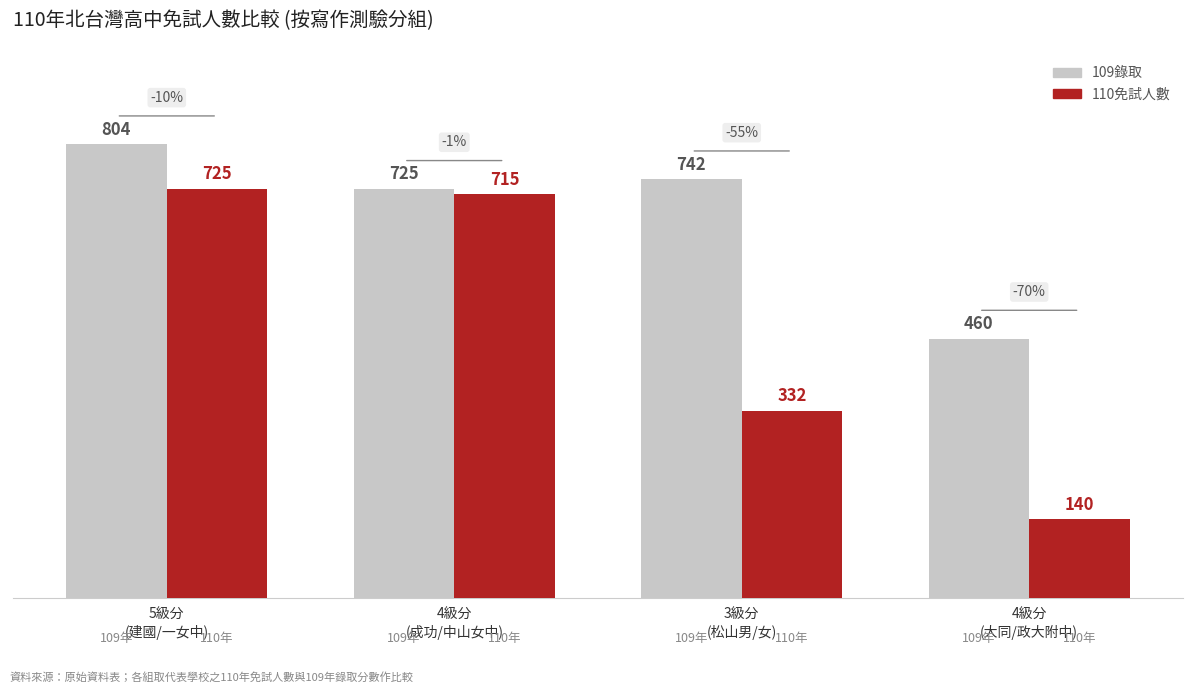

What is the greatest value displayed?

804